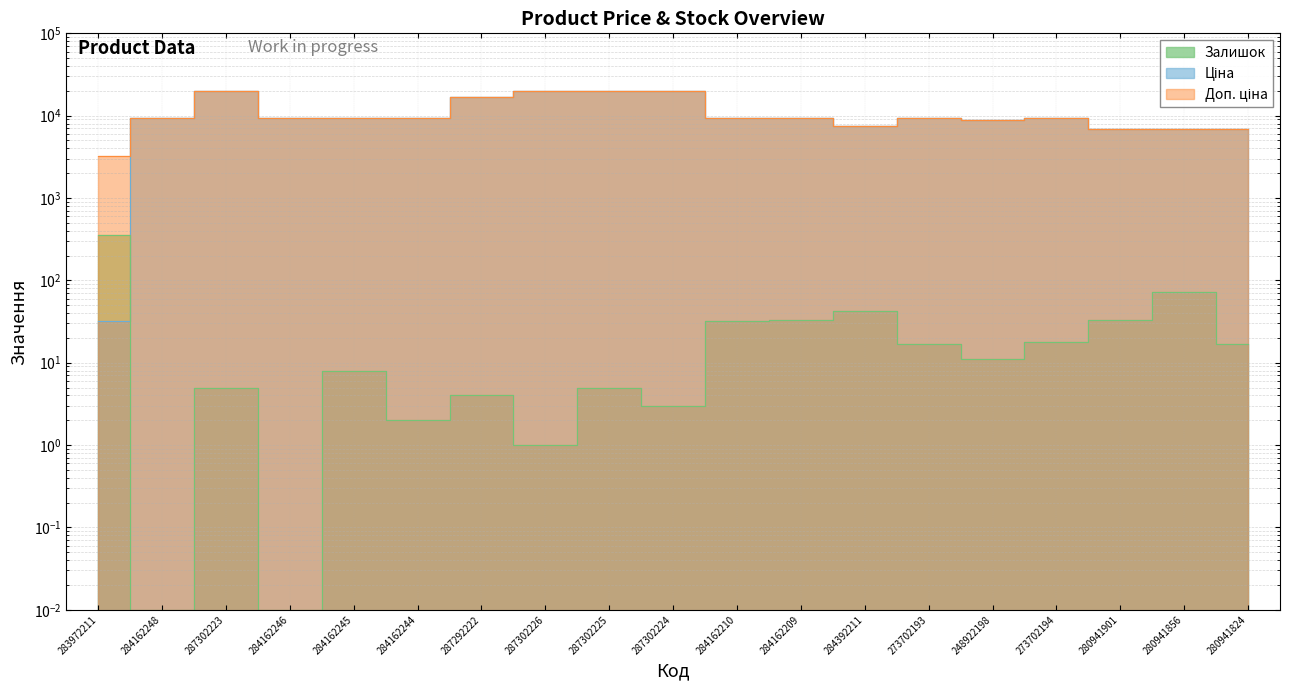

At which label is Доп. ціна closest to 11584?

284162248